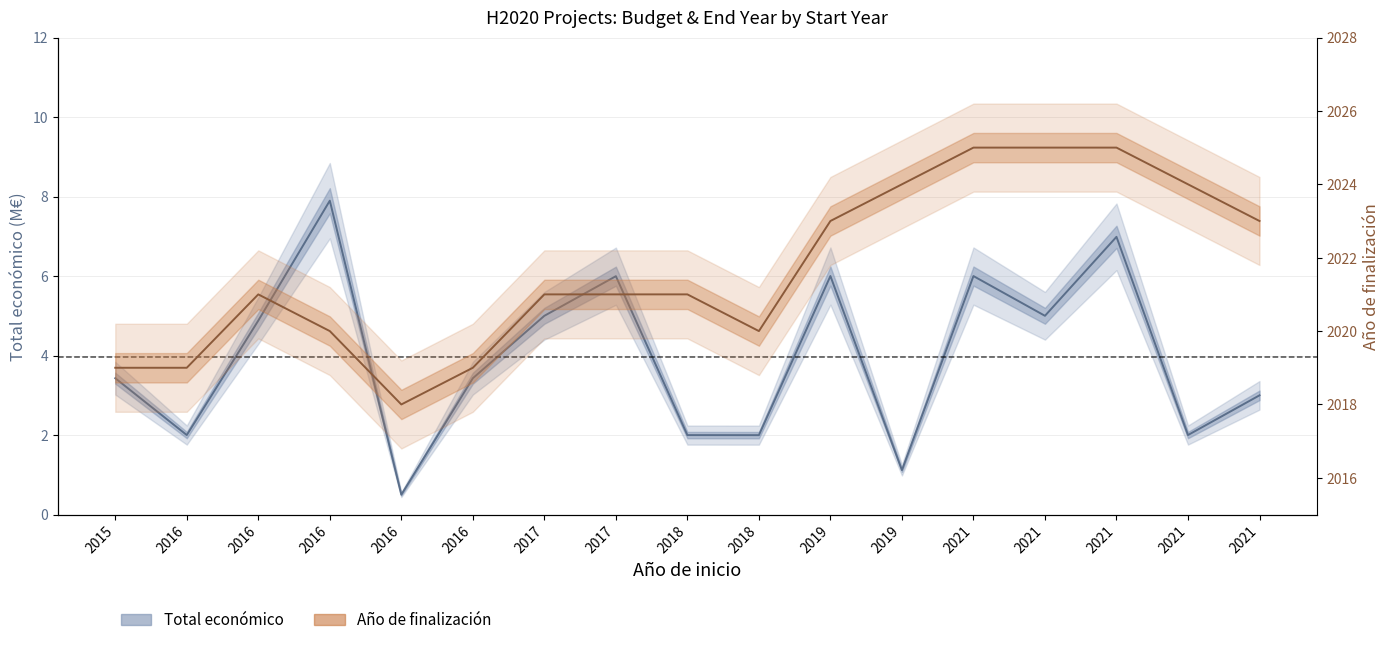

At which category does Total económico (M€) reach its first local valley?

2016